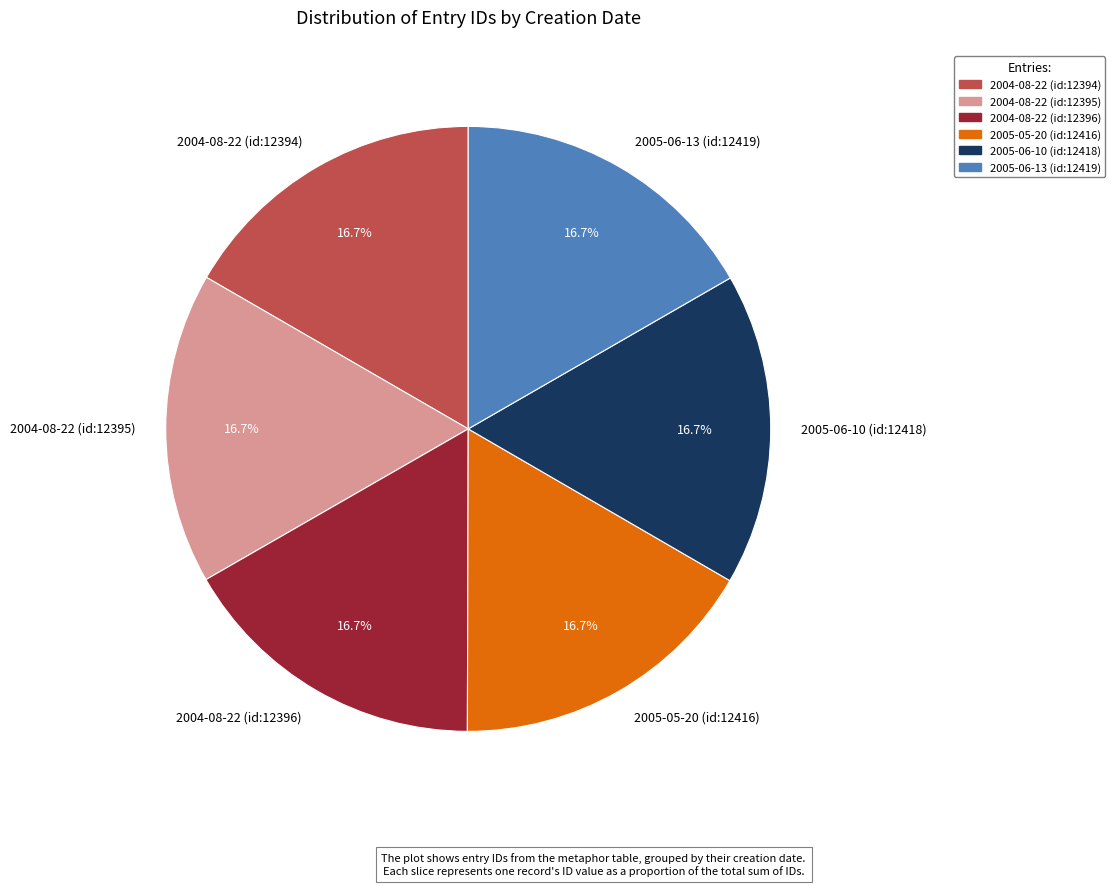

Approximately how many times larger is the value at 2005-06-13 (id:12419) compared to 2004-08-22 (id:12396)?

1.0